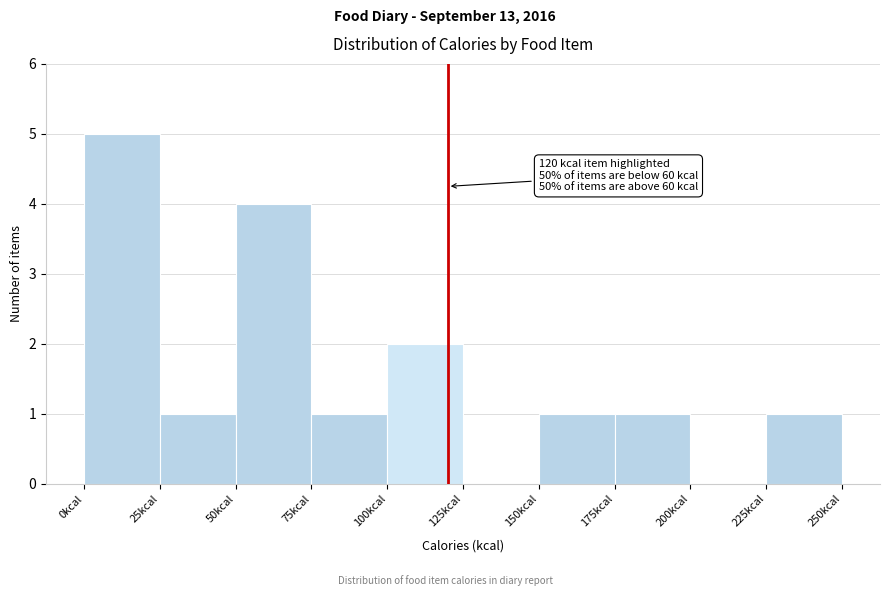

Over which range of the x-axis is the bar tallest?

0 to 25